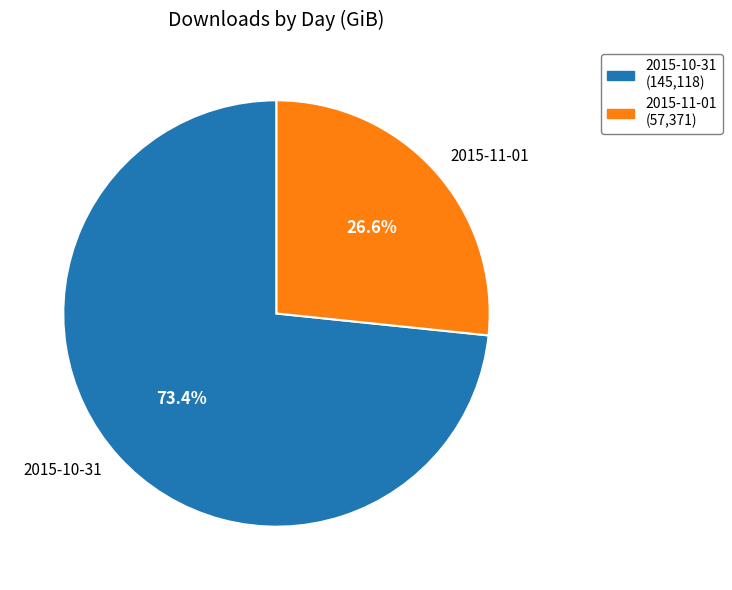

What is the largest slice in the pie chart?

2015-10-31